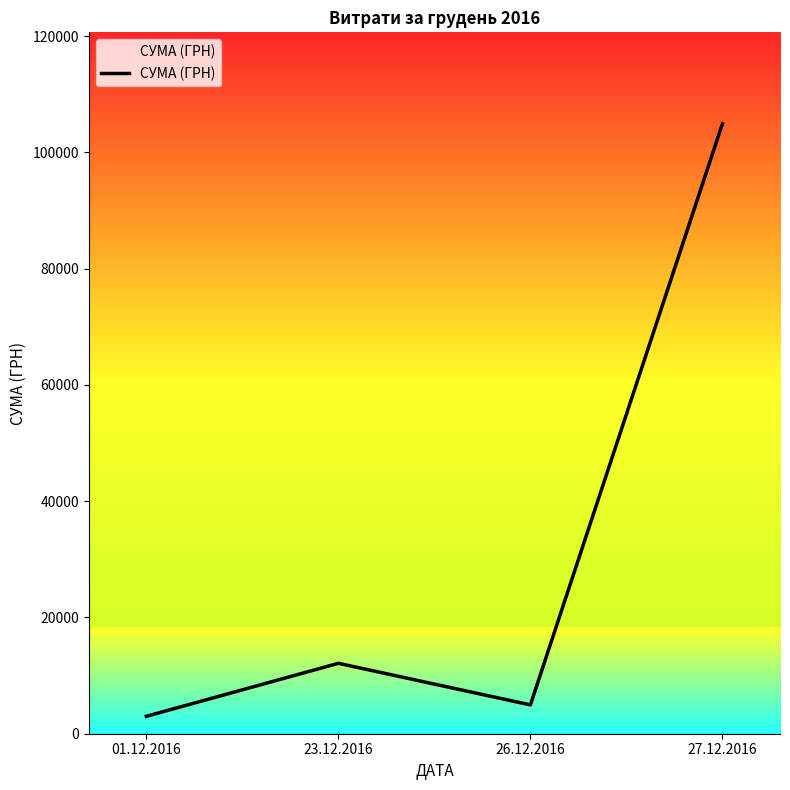

The chart shows a value of 1086.9 at 26.12.2016. True or false?

False